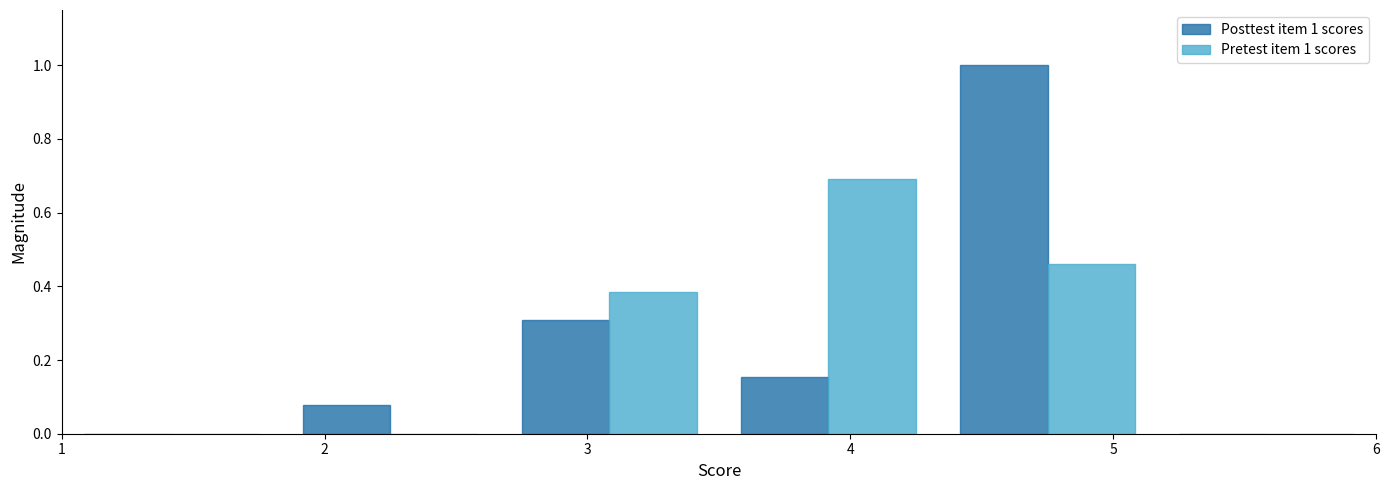

In the Pretest item 1 scores series, which range on the x-axis has the tallest bar?

3.5 to 4.3